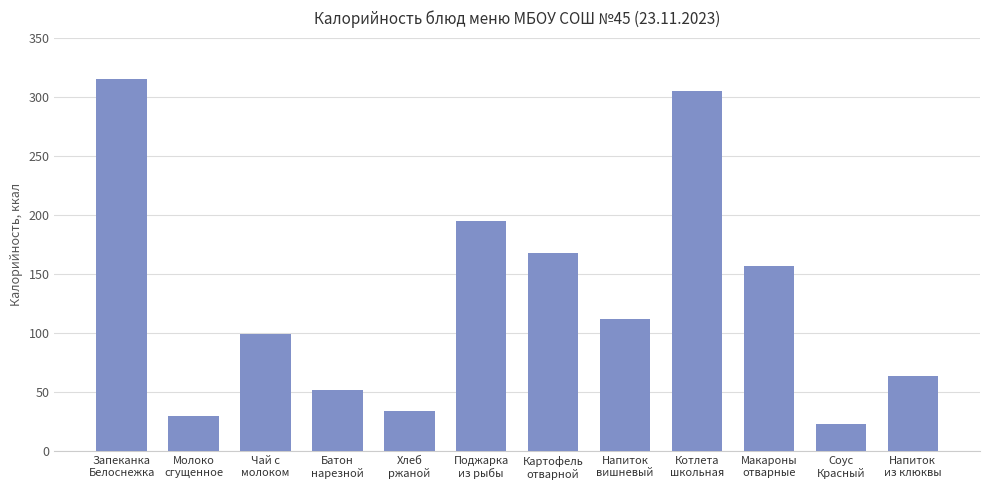

The value at Хлеб
ржаной is 34. True or false?

True